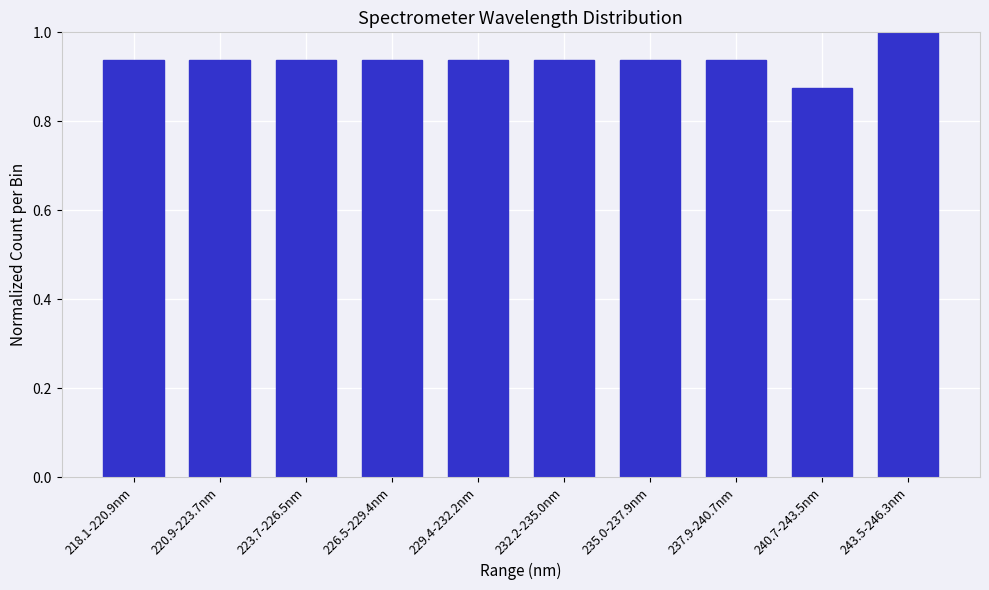

At which category does the chart reach its peak across all series?

243.5-246.3nm